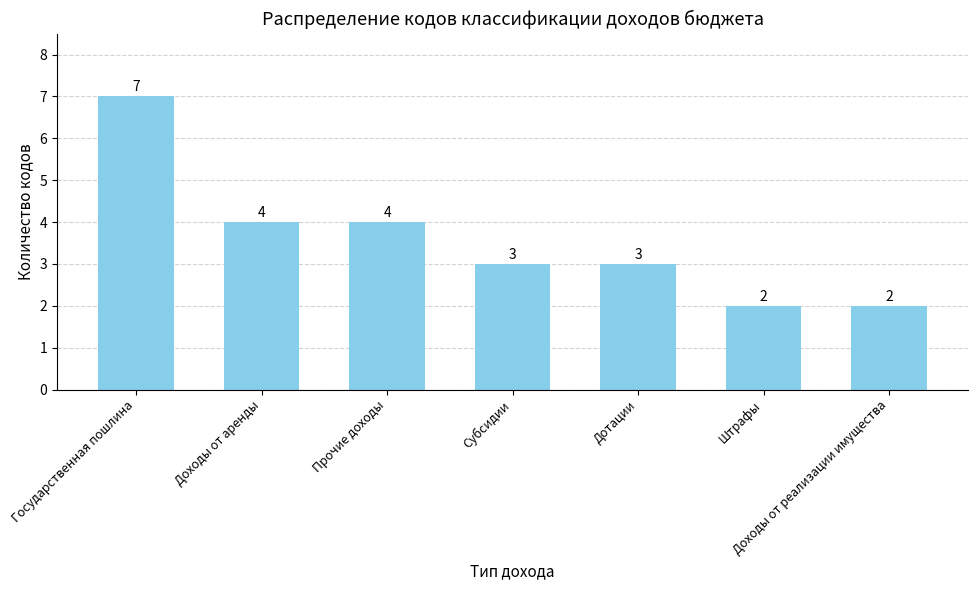

What is the greatest value displayed?

7